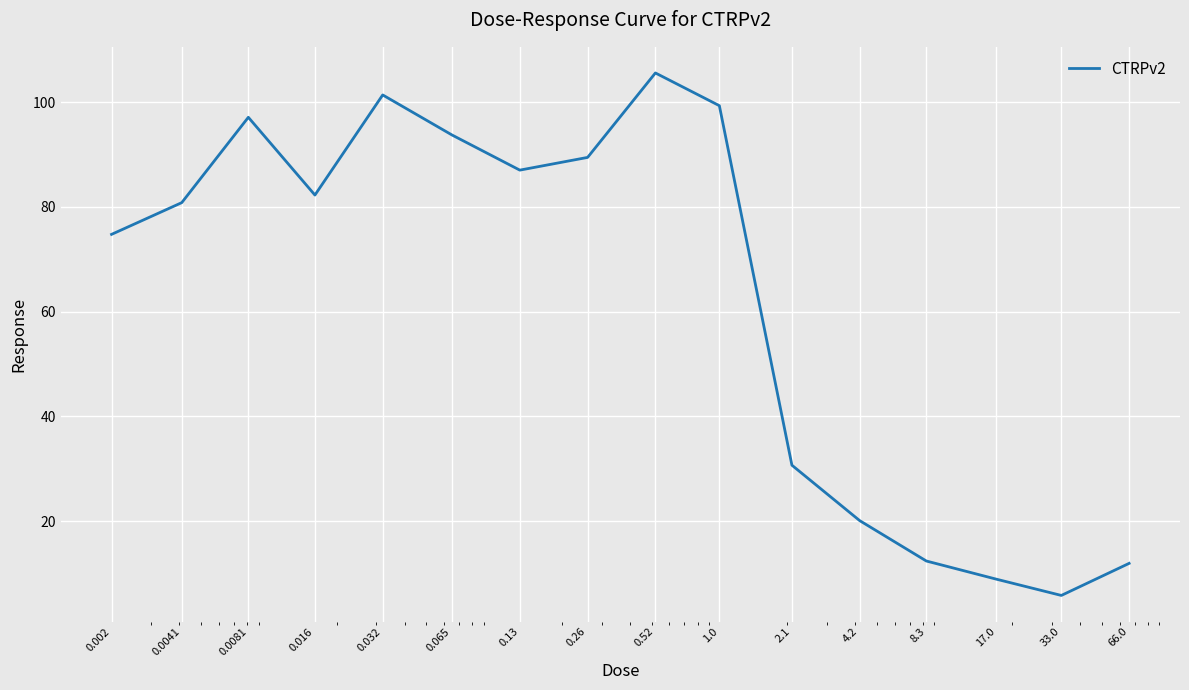

What is the greatest value displayed?

105.6